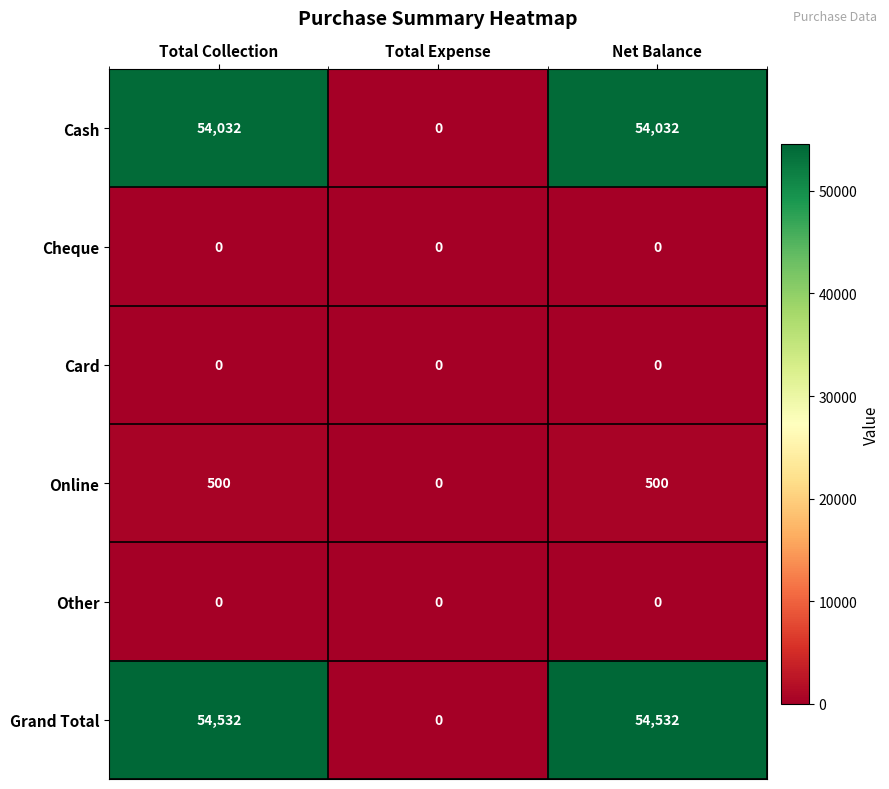

At how many categories does at least one series exceed 17619?

2